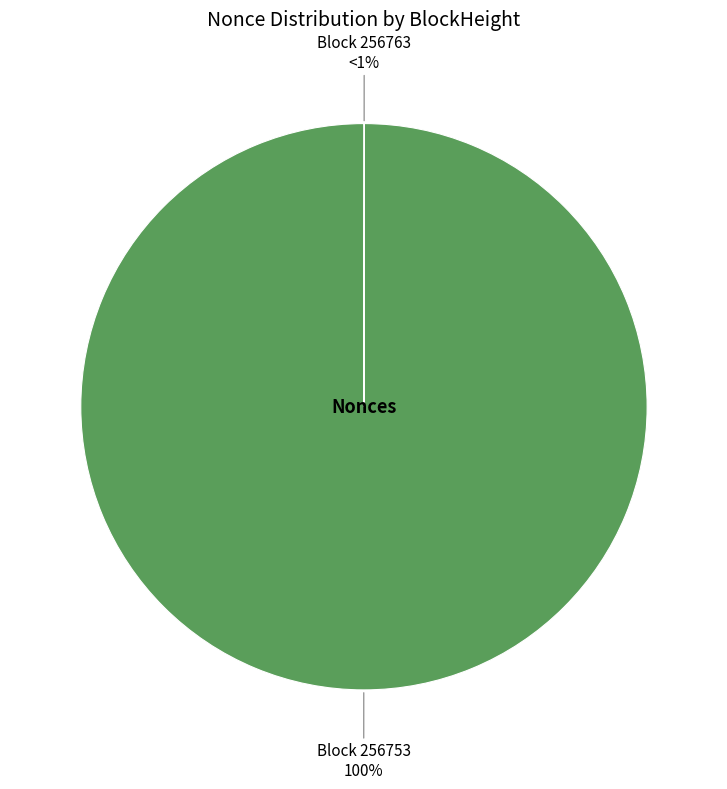

Which has a higher value, 256753 or 256763?

256753